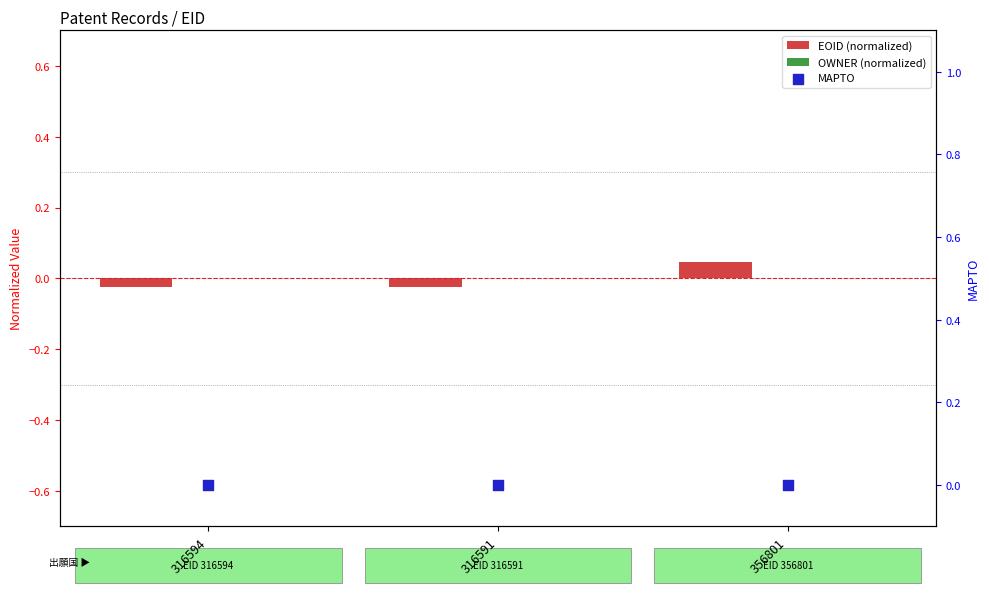

Which series reaches the minimum Y coordinate?

EOID (normalized)